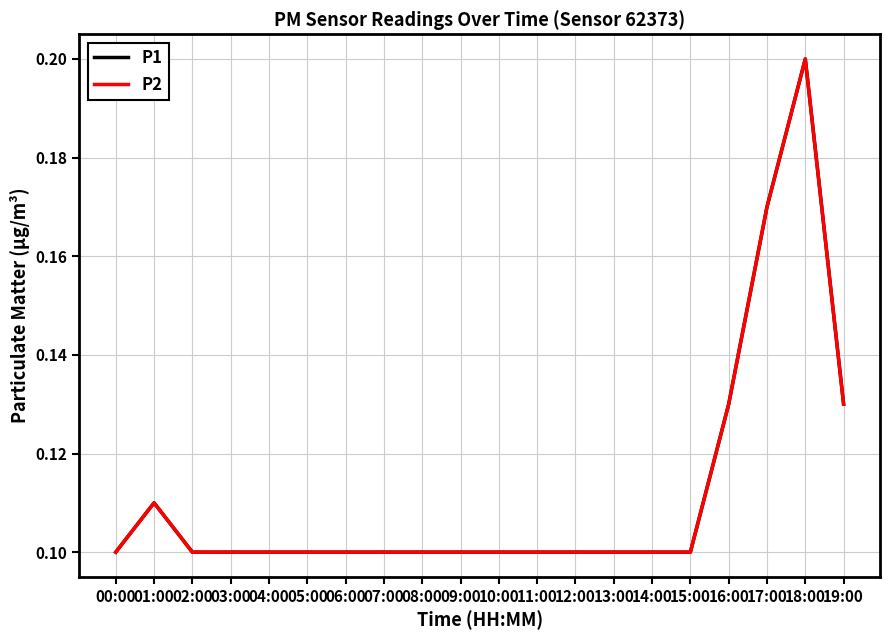

Reading left to right, extract all data points from this chart.

P1: 0.1	0.1	0.1	0.1	0.1	0.1	0.1	0.1	0.1	0.1	0.1	0.1	0.1	0.1	0.1	0.1	0.1	0.2	0.2	0.1
P2: 0.1	0.1	0.1	0.1	0.1	0.1	0.1	0.1	0.1	0.1	0.1	0.1	0.1	0.1	0.1	0.1	0.1	0.2	0.2	0.1